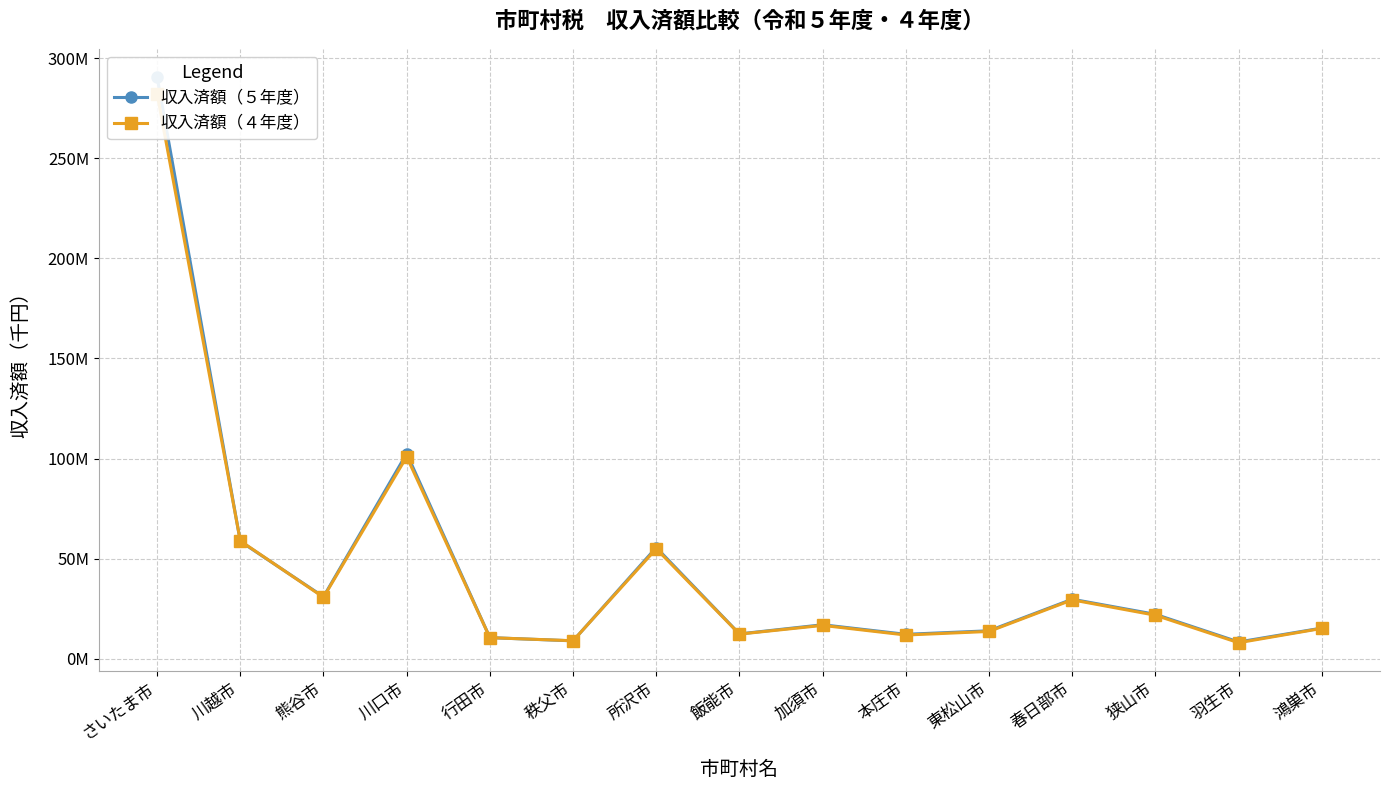

Does the chart display data point markers on the line(s)?

Yes